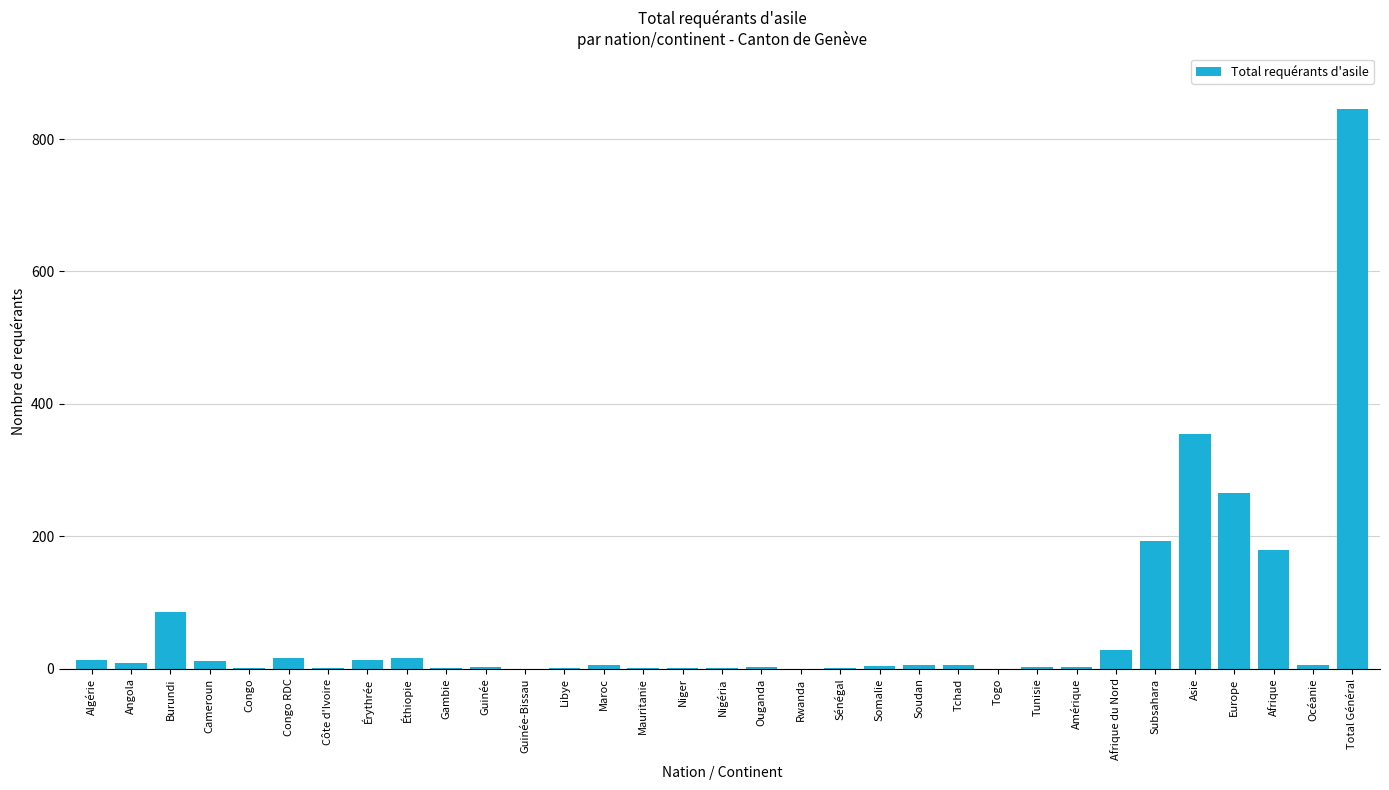

What is the greatest value displayed?

845